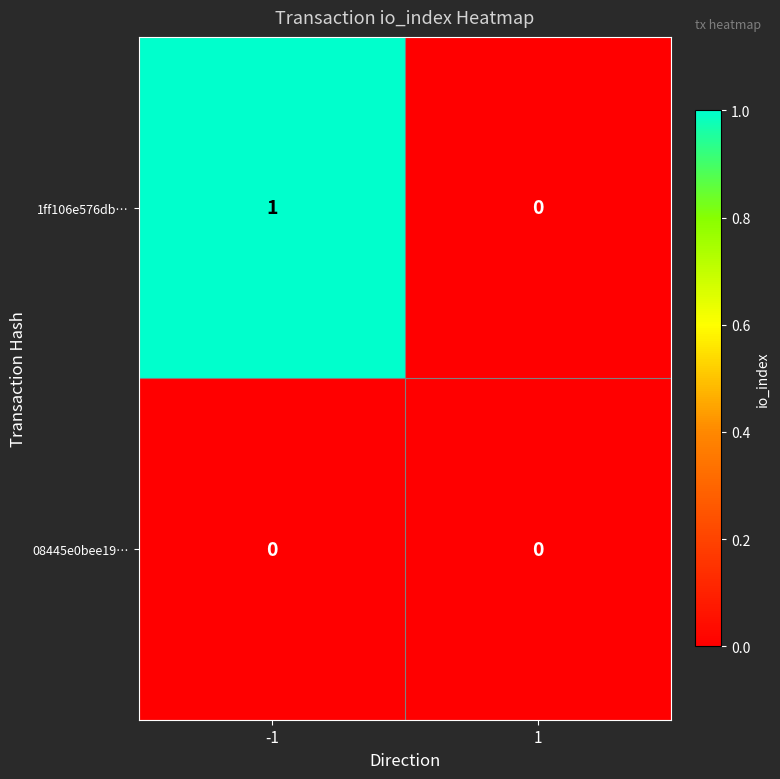

How many values in 1ff106e576db… are above zero?

1